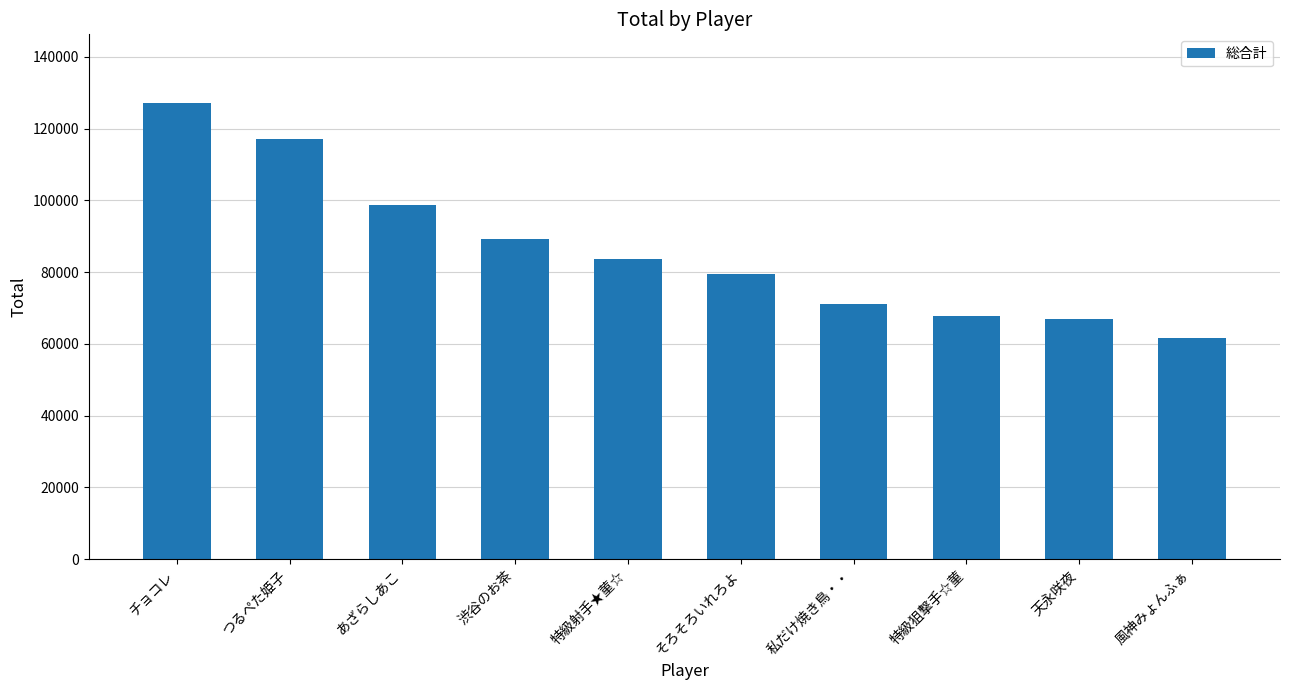

Approximately how many times larger is the value at 特級射手★菫☆ compared to 私だけ焼き鳥・・?

1.2